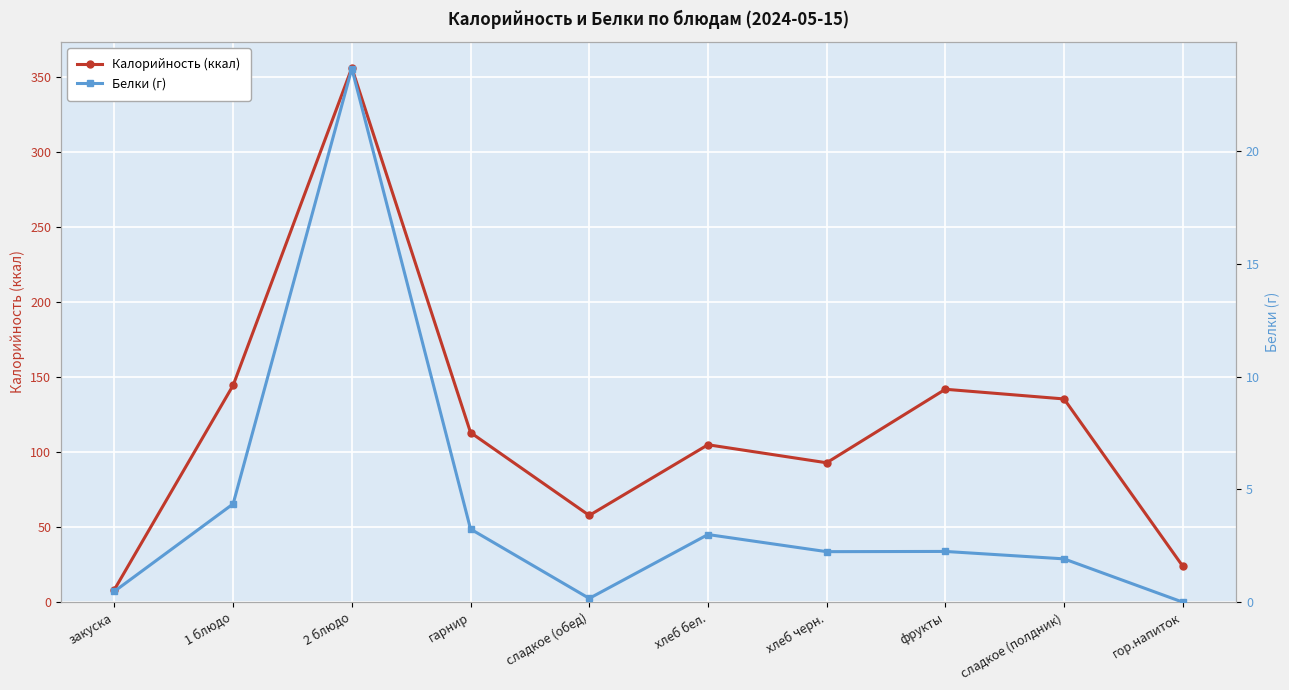

Rank the series by their average value, from highest to lowest.

Калорийность (ккал), Белки (г)